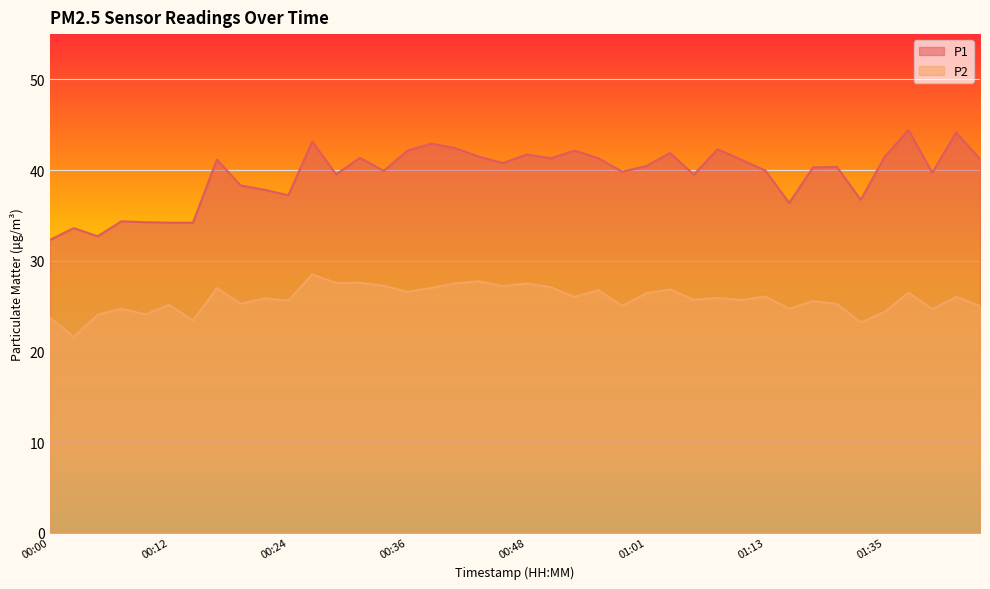

Which category has the highest value in the P2 series?

00:26